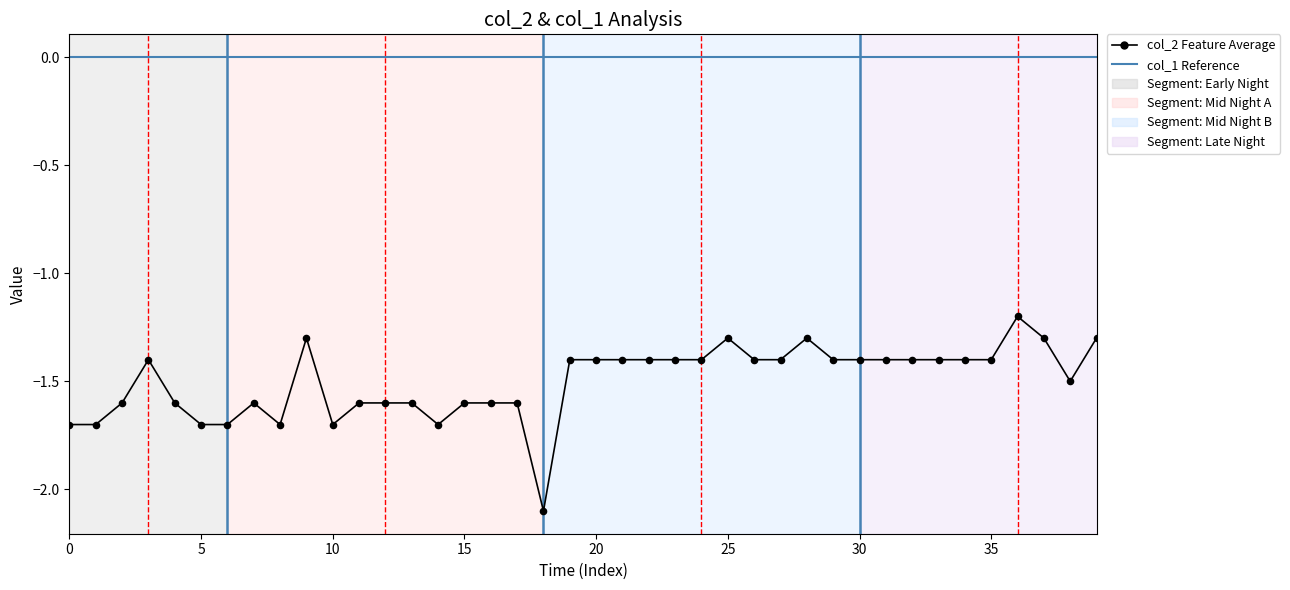

Which series has the largest range (max minus min)?

col_2 Feature Average